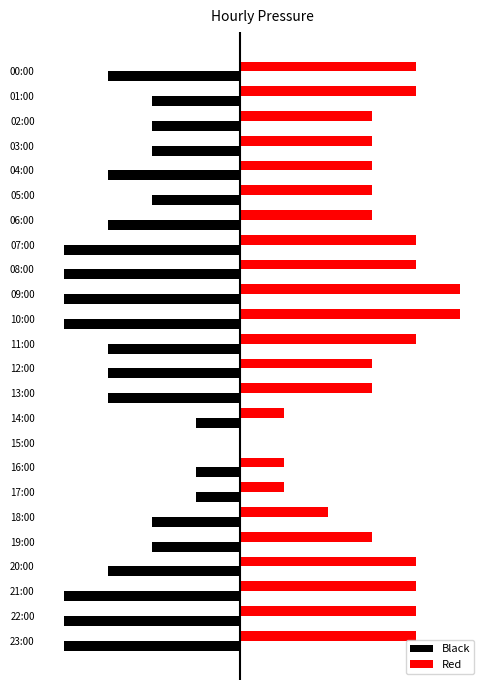

Where is Black nearest to the value -2?

01:00